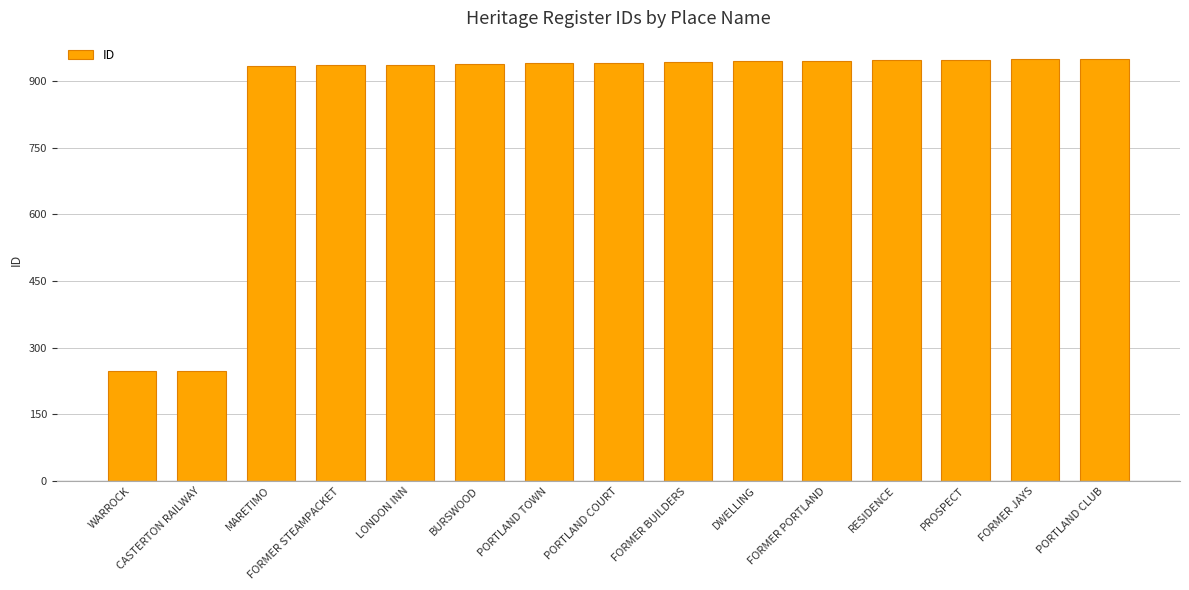

What is the change in value from FORMER STEAMPACKET to DWELLING?

+9